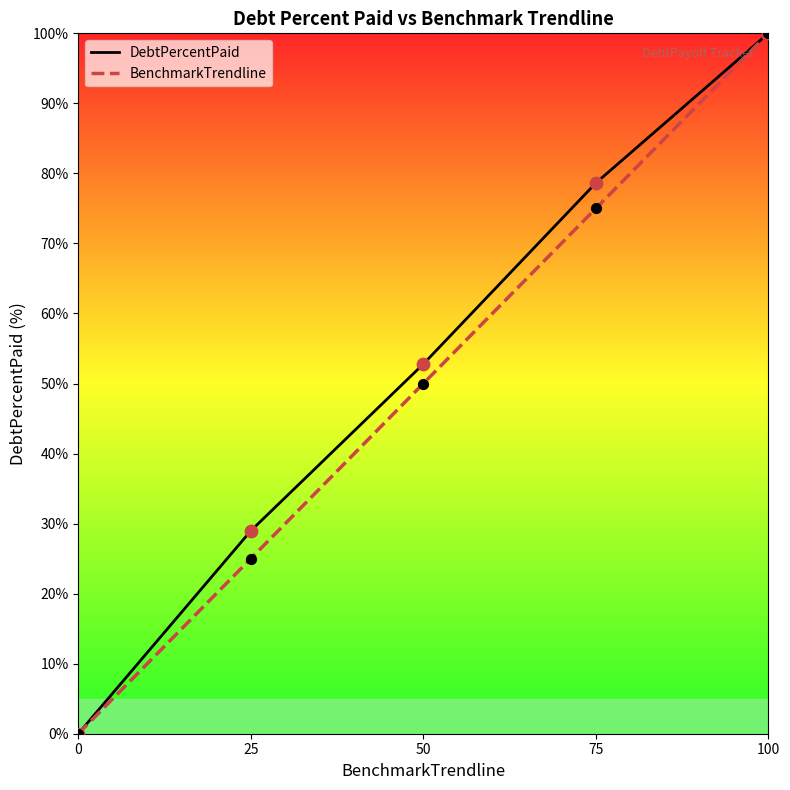

Is the value of BenchmarkTrendline at 100 greater than the value of DebtPercentPaid at 100?

No